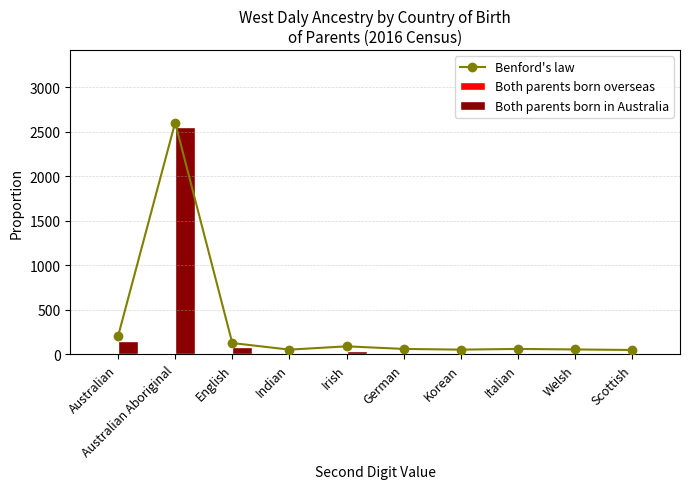

Are the bars grouped side by side (vs. stacked)?

Yes